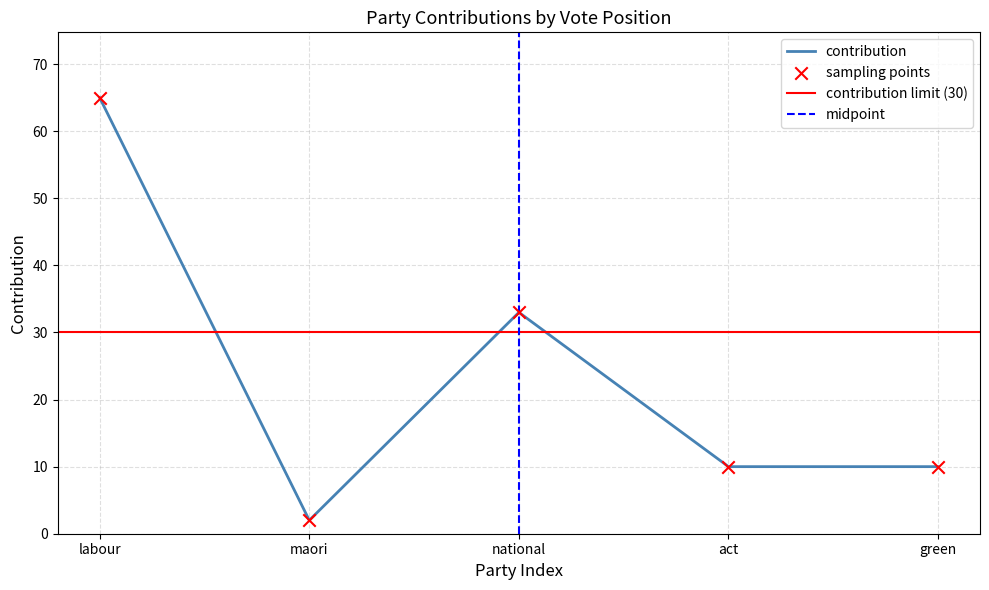

Between act and national, which is larger?

national